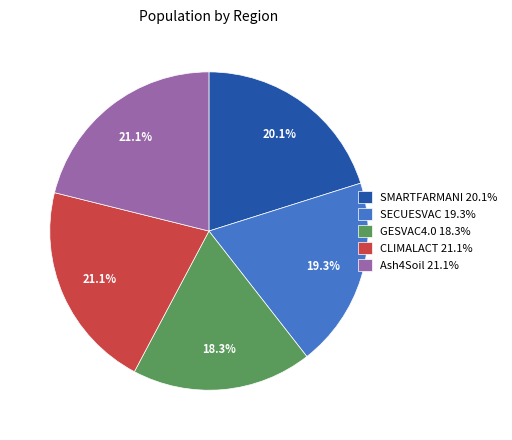

Approximately how many times larger is the value at CLIMALACT 21.1% compared to Ash4Soil 21.1%?

1.0